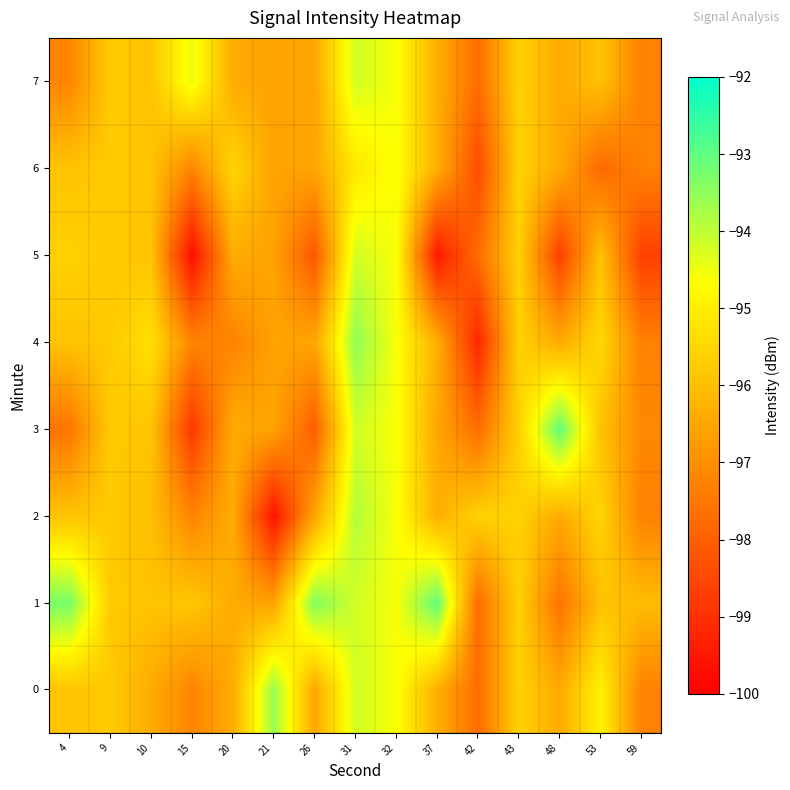

Rank the series at 26 from lowest to highest value.

row_5, row_3, row_0, row_2, row_4, row_6, row_7, row_1